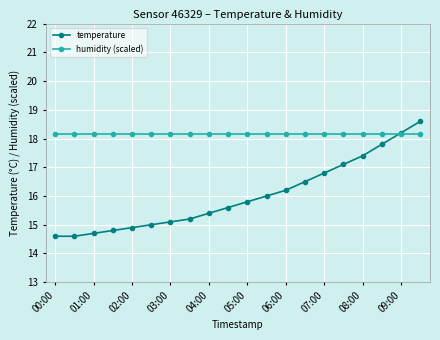

Which series has the largest total across all categories?

humidity (scaled)